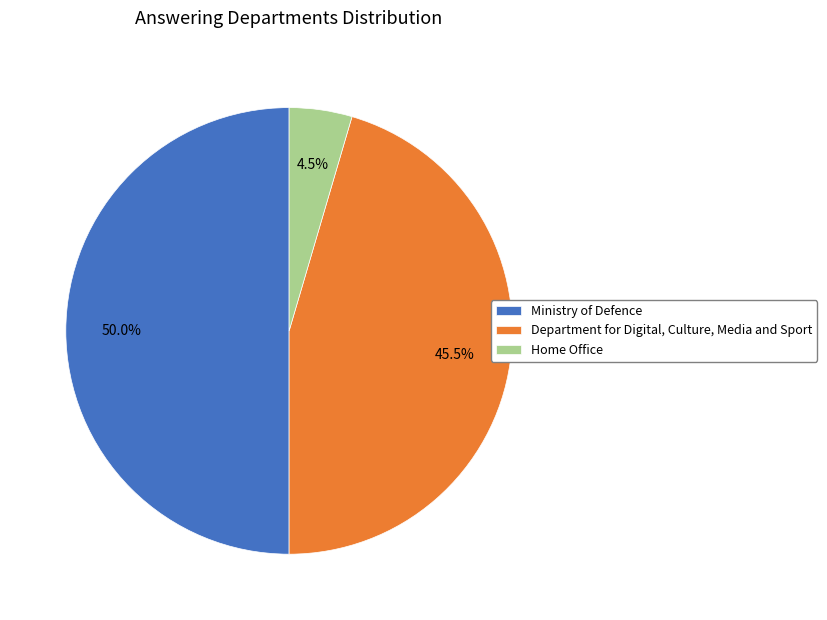

True or false: Department for Digital, Culture, Media and Sport accounts for 56% of the total.

False